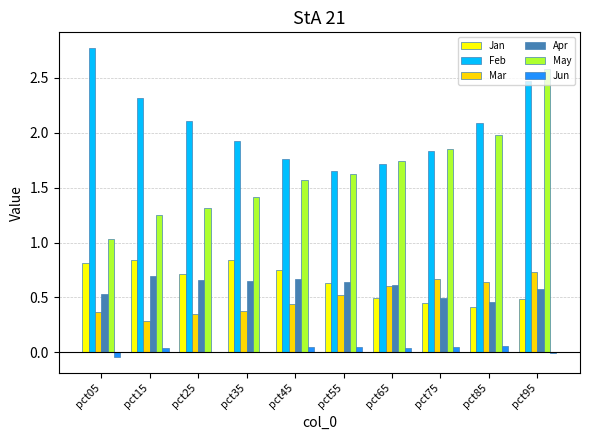

Does the chart contain stacked bars?

No